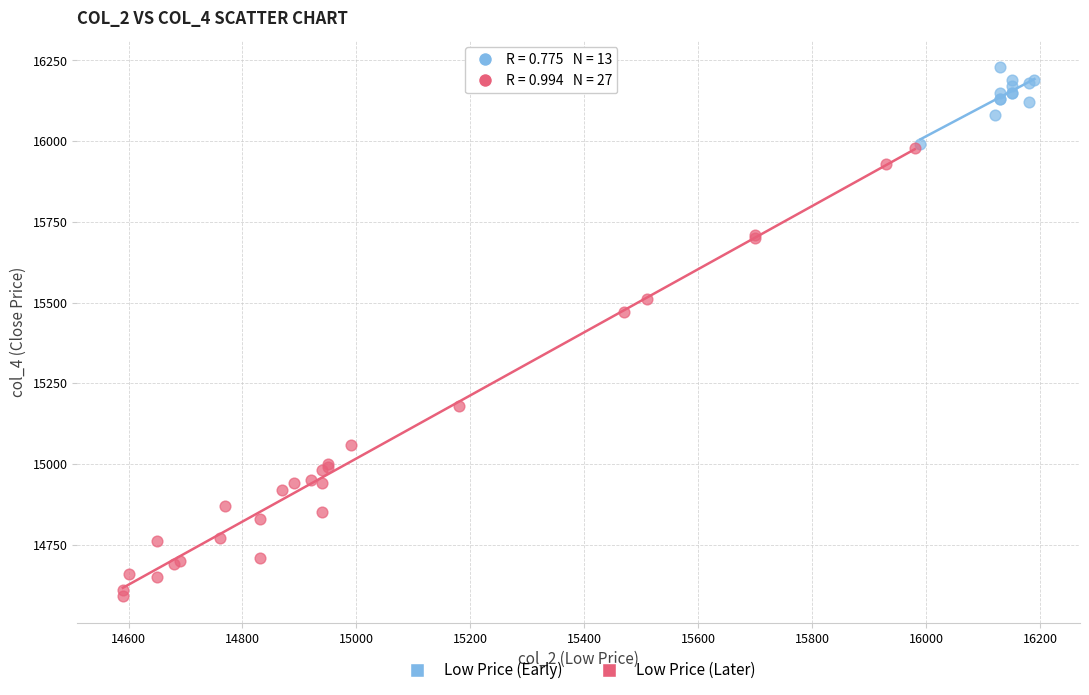

Which series reaches the minimum Y coordinate?

Low Price (Later)